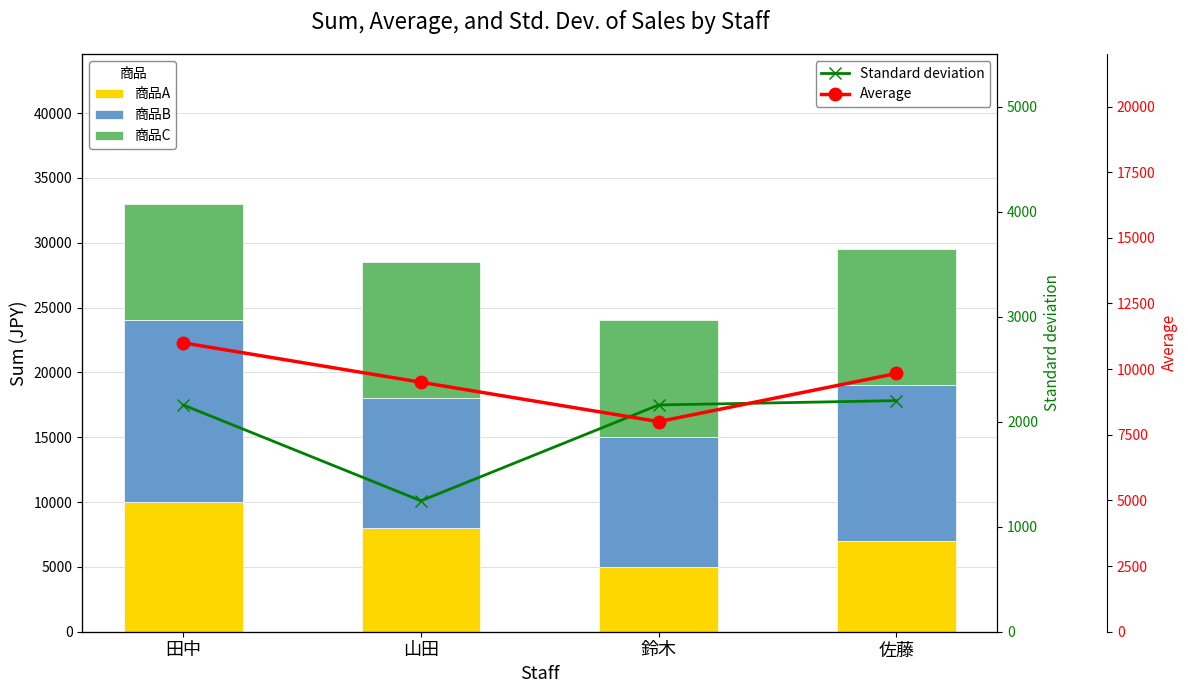

Reading left to right, what are all the values shown in this chart?

商品A: 10000.0	8000.0	5000.0	7000.0
商品B: 14000.0	10000.0	10000.0	12000.0
商品C: 9000.0	10500.0	9000.0	10500.0
Standard deviation: 2160.2	1247.2	2160.2	2201.5
Average: 11000.0	9500.0	8000.0	9833.3